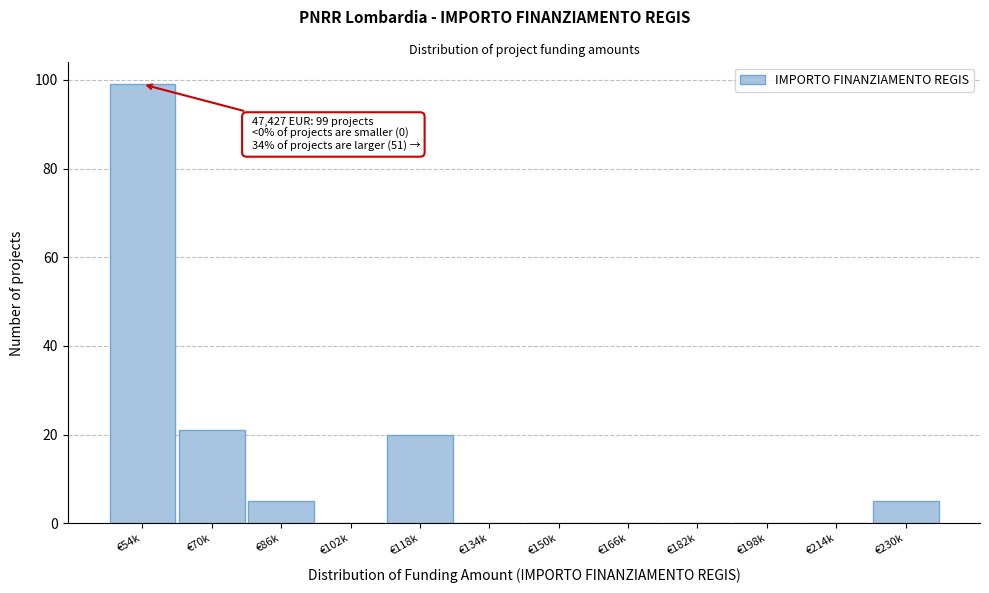

Reading left to right, what are all the values shown in this chart?

€54k=99	€70k=21	€86k=5	€102k=0	€118k=20	€134k=0	€150k=0	€166k=0	€182k=0	€198k=0	€214k=0	€230k=5